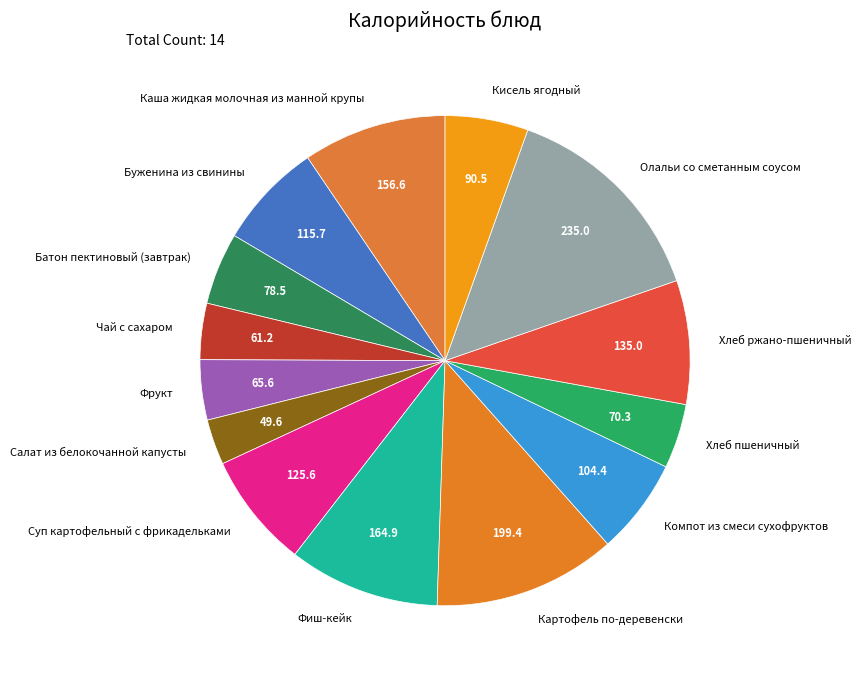

What is the ratio of the value at Компот из смеси сухофруктов to the value at Фиш-кейк?

0.6